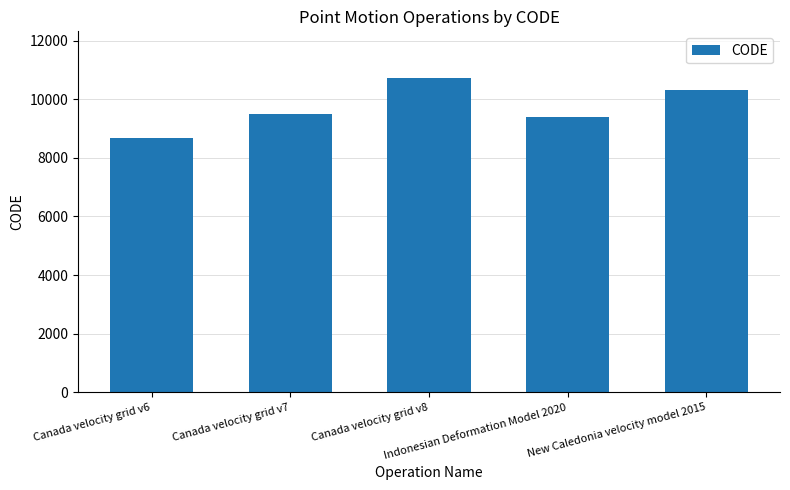

Read the value at Canada velocity grid v6, to the nearest 100.

8700